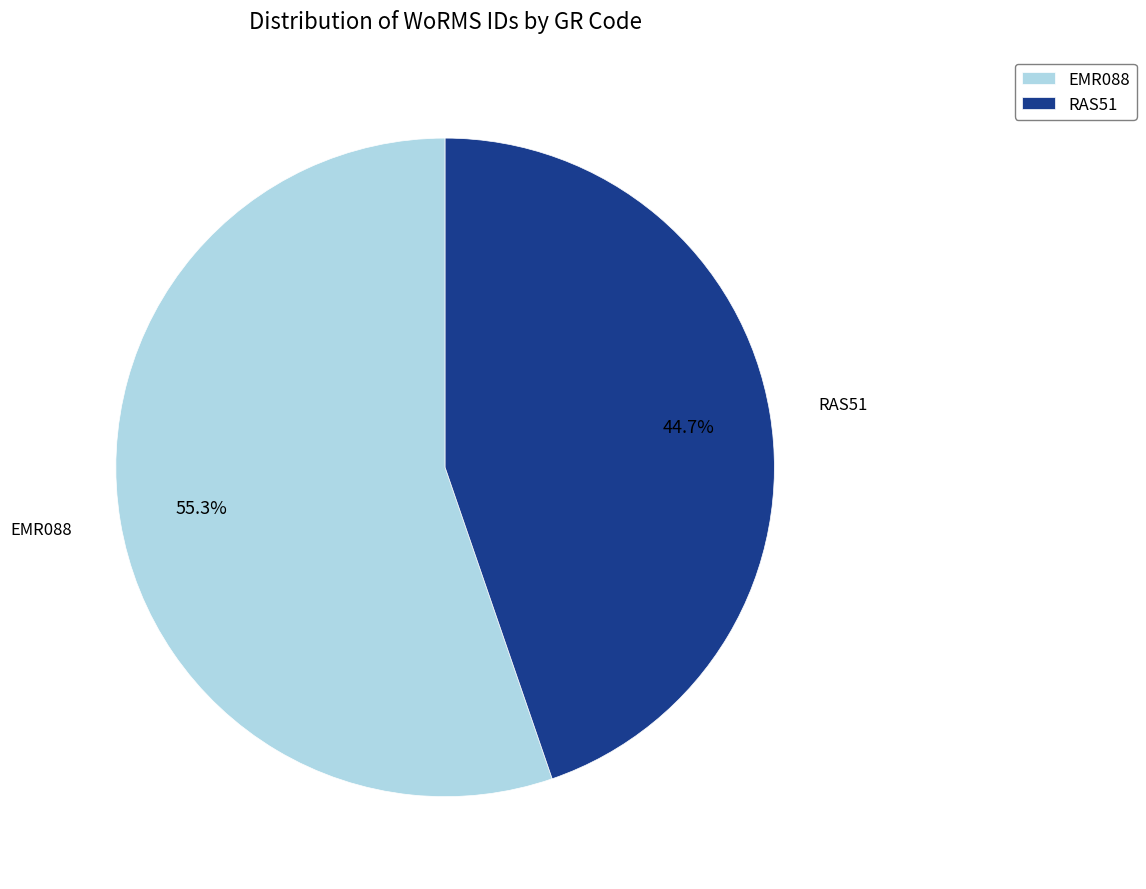

Is it true that EMR088 is 55% of the pie?

True